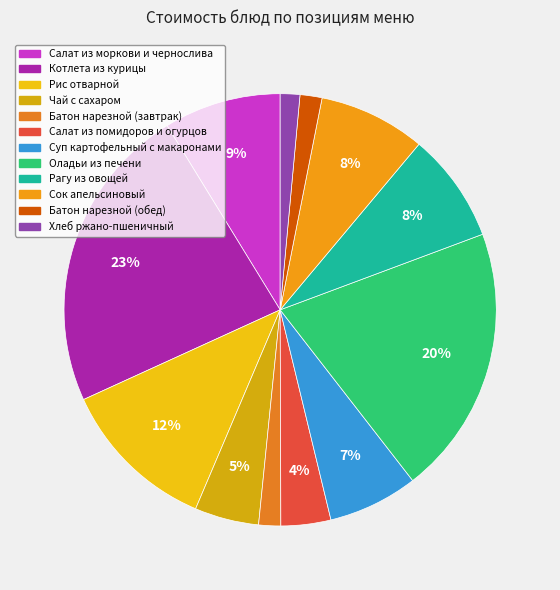

How many slices are in this pie chart?

12